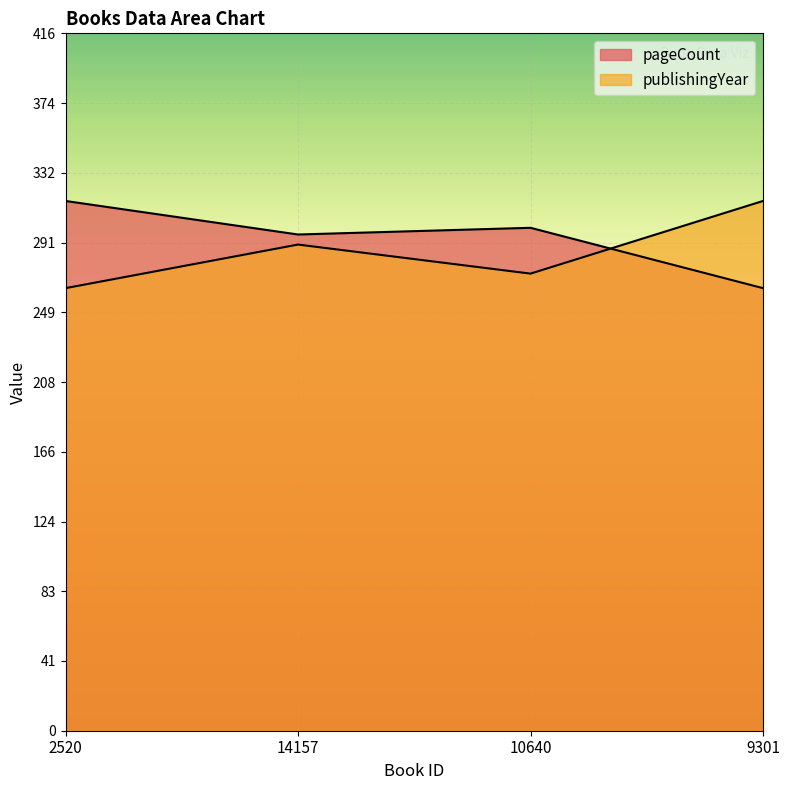

At 2520, list the series in order from smallest to largest.

publishingYear, pageCount